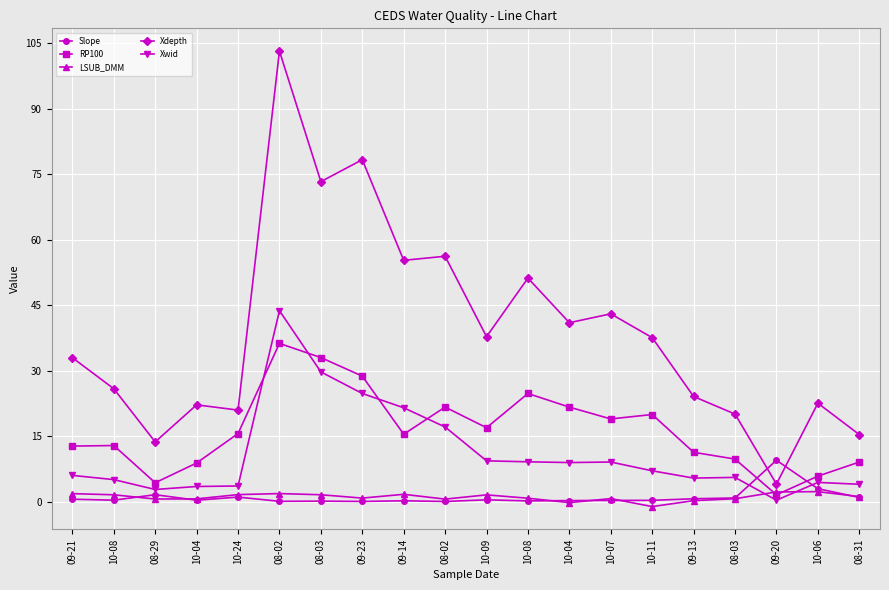

How many data points in Xdepth are less than 37?

10